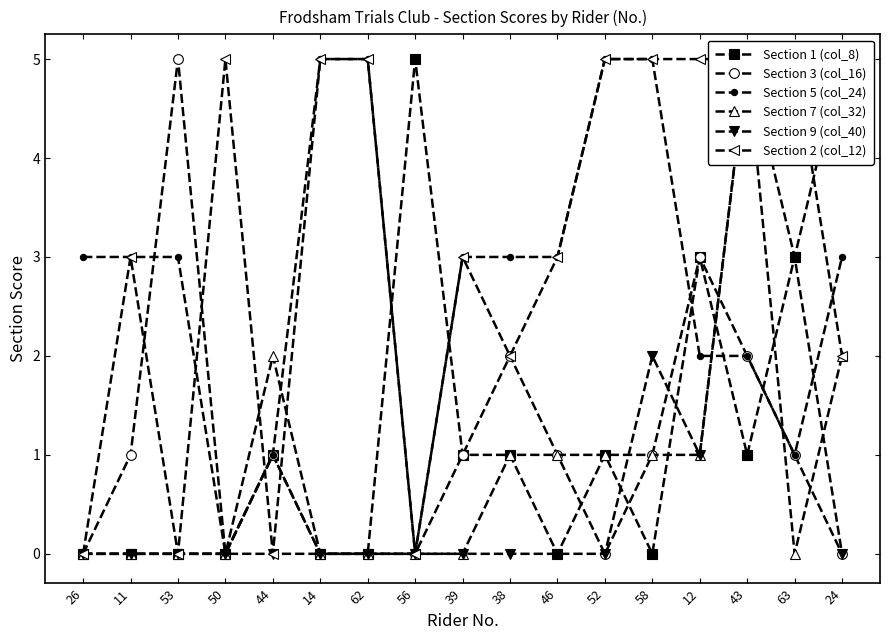

Reading right to left, extract all data points from this chart.

Section 1 (col_8): 24=5	63=3	43=1	12=3	58=0	52=1	46=0	38=1	39=1	56=5	62=0	14=0	44=1	50=0	53=0	11=0	26=0
Section 3 (col_16): 24=0	63=1	43=2	12=3	58=1	52=0	46=1	38=2	39=1	56=0	62=0	14=0	44=1	50=0	53=5	11=1	26=0
Section 5 (col_24): 24=3	63=1	43=2	12=2	58=5	52=5	46=3	38=3	39=3	56=0	62=5	14=5	44=1	50=0	53=3	11=3	26=3
Section 7 (col_32): 24=2	63=0	43=5	12=1	58=1	52=1	46=1	38=1	39=0	56=0	62=0	14=0	44=2	50=0	53=0	11=0	26=0
Section 9 (col_40): 24=0	63=3	43=5	12=1	58=2	52=0	46=0	38=0	39=0	56=0	62=0	14=0	44=0	50=0	53=0	11=0	26=0
Section 2 (col_12): 24=2	63=5	43=5	12=5	58=5	52=5	46=3	38=2	39=3	56=0	62=5	14=5	44=0	50=5	53=0	11=3	26=0